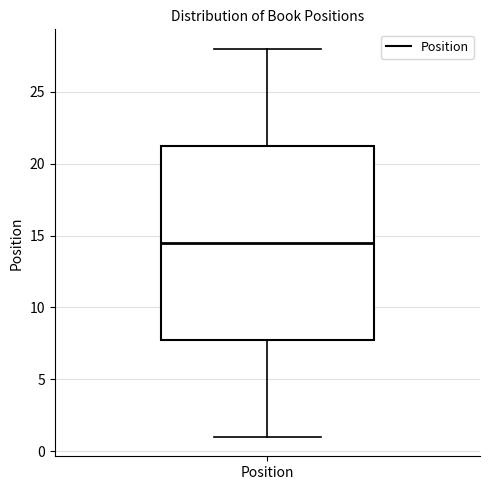

Read this box plot against the y-axis: the position of the median line, the range covered by the box, and the ends of both whiskers. The values are not printed on the chart, so give them approximately, as read against the axis.

median 14.5, box 8.0 to 21.5, whiskers 1.0 to 28.0